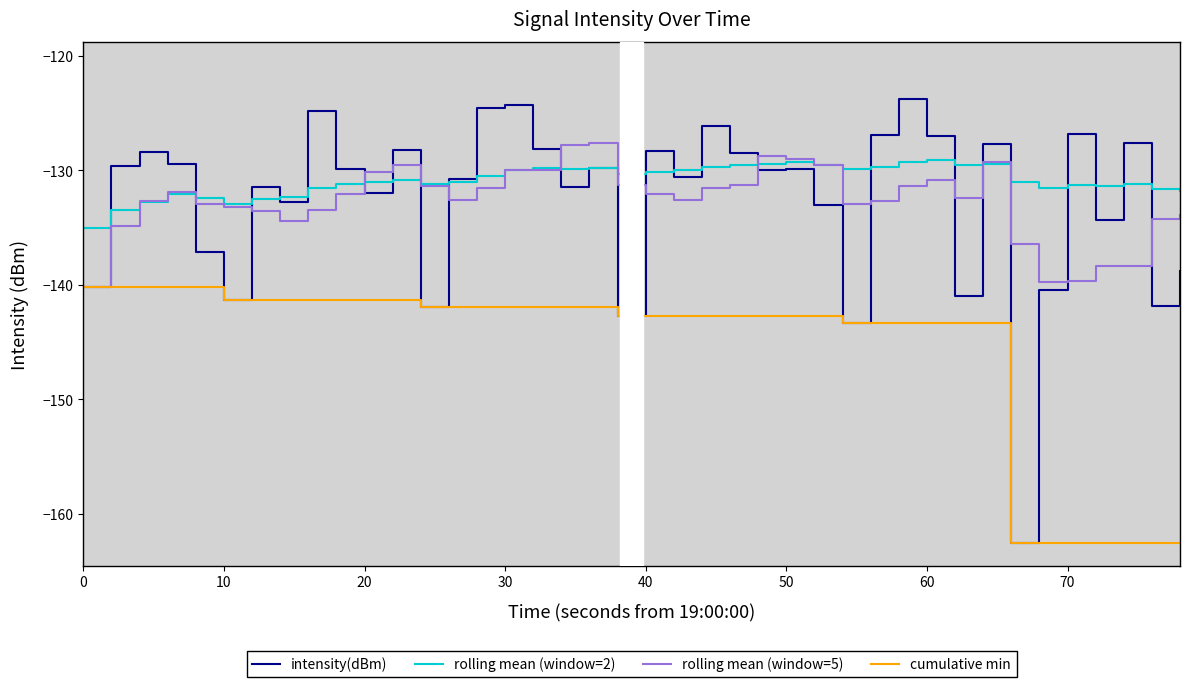

Which series has the largest range (max minus min)?

intensity(dBm)